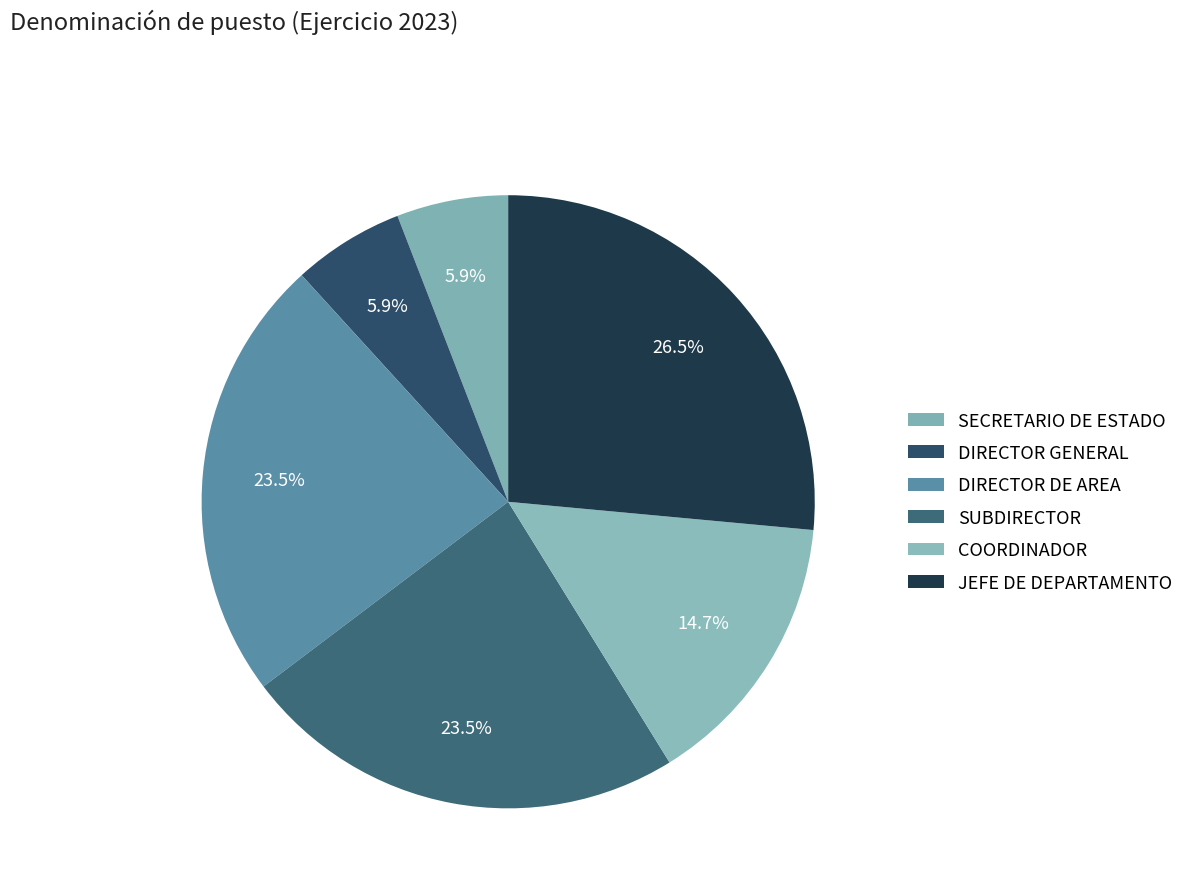

How many segments does this pie chart have?

6